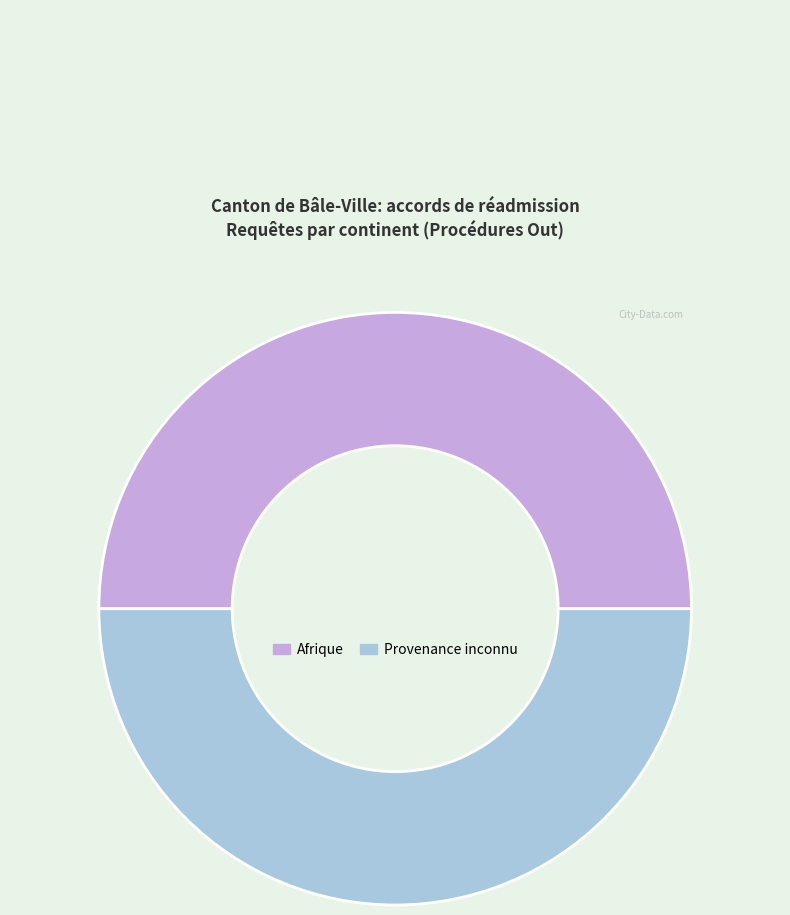

Do Provenance inconnu and Afrique together represent more than half of the pie?

Yes